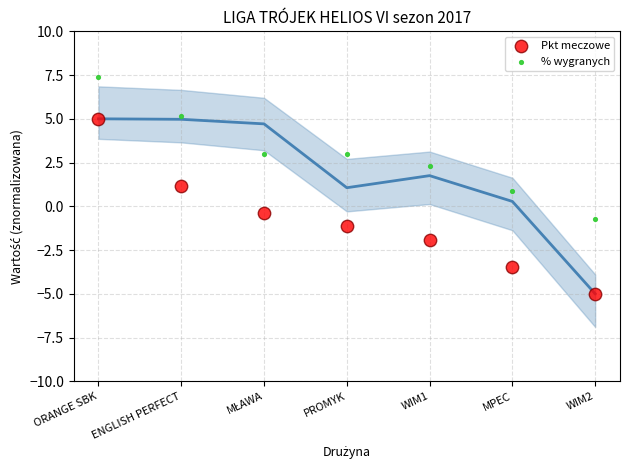

In the Pkt meczowe series, what Y value is closest to 0?

-0.4